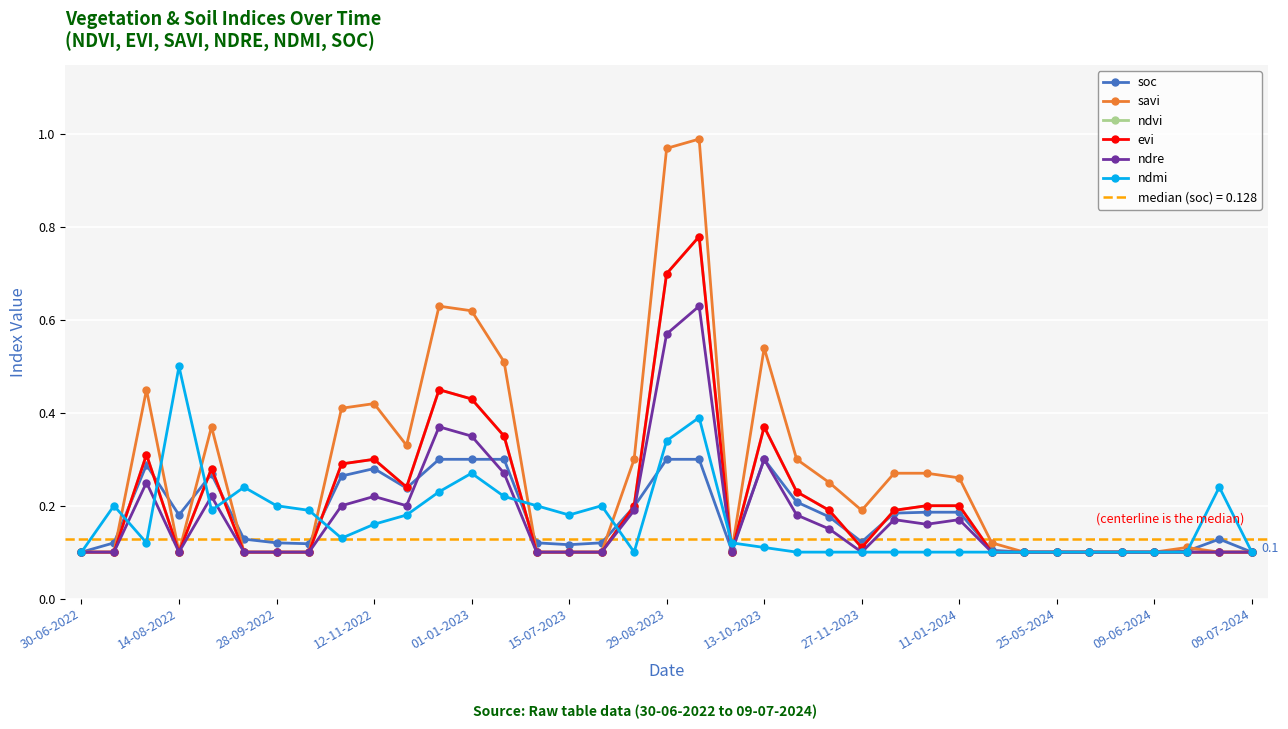

True or false: ndvi has more than 1 points higher than both neighbors.

True